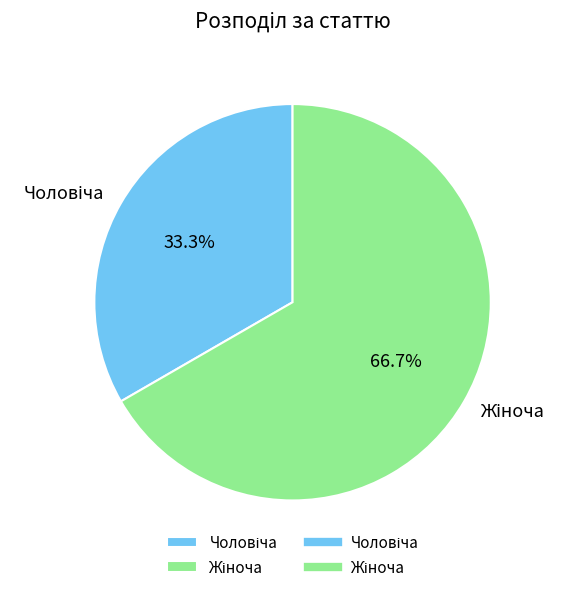

What is the ratio of the value at Жіноча to the value at Чоловіча?

2.0